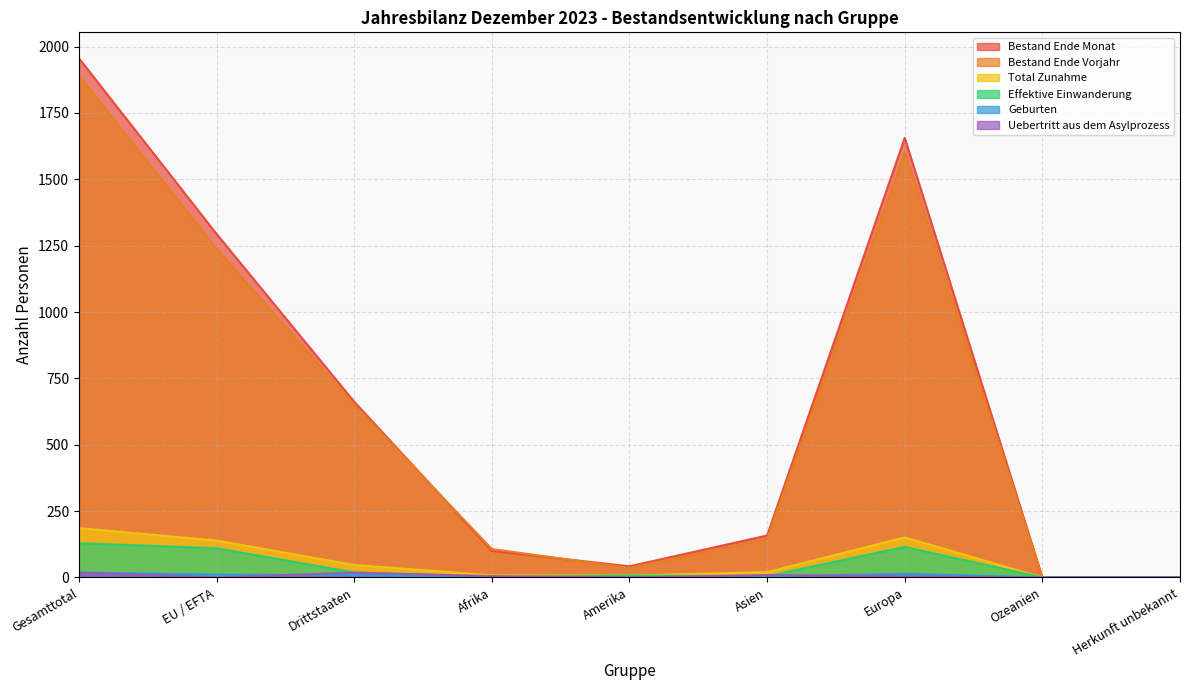

Reading left to right, transcribe all the data shown in this chart.

Bestand Ende Monat: Gesamttotal=1956	EU / EFTA=1294	Drittstaaten=662	Afrika=100	Amerika=42	Asien=158	Europa=1656	Ozeanien=0	Herkunft unbekannt=0
Bestand Ende Vorjahr: Gesamttotal=1891	EU / EFTA=1239	Drittstaaten=652	Afrika=107	Amerika=36	Asien=146	Europa=1602	Ozeanien=0	Herkunft unbekannt=0
Total Zunahme: Gesamttotal=186	EU / EFTA=139	Drittstaaten=47	Afrika=8	Amerika=7	Asien=20	Europa=151	Ozeanien=0	Herkunft unbekannt=0
Effektive Einwanderung: Gesamttotal=129	EU / EFTA=110	Drittstaaten=19	Afrika=2	Amerika=7	Asien=5	Europa=115	Ozeanien=0	Herkunft unbekannt=0
Geburten: Gesamttotal=19	EU / EFTA=11	Drittstaaten=8	Afrika=1	Amerika=0	Asien=4	Europa=14	Ozeanien=0	Herkunft unbekannt=0
Uebertritt aus dem Asylprozess: Gesamttotal=18	EU / EFTA=0	Drittstaaten=18	Afrika=5	Amerika=0	Asien=9	Europa=4	Ozeanien=0	Herkunft unbekannt=0